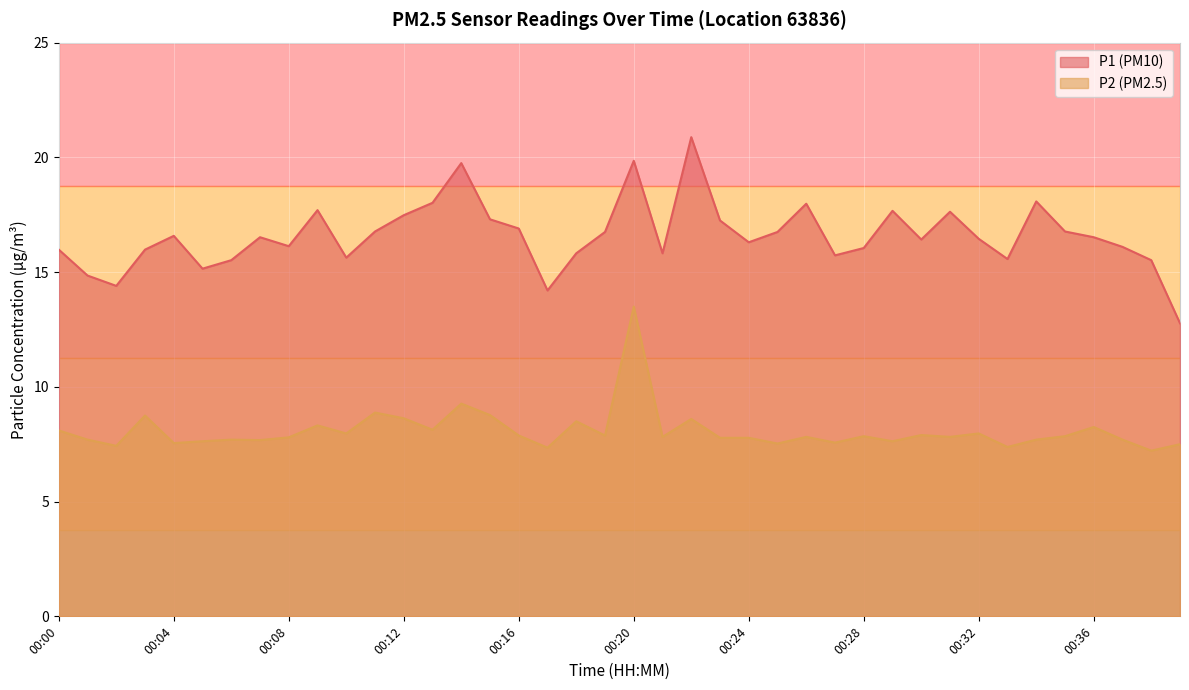

What is the highest value of the P2 series?

13.5